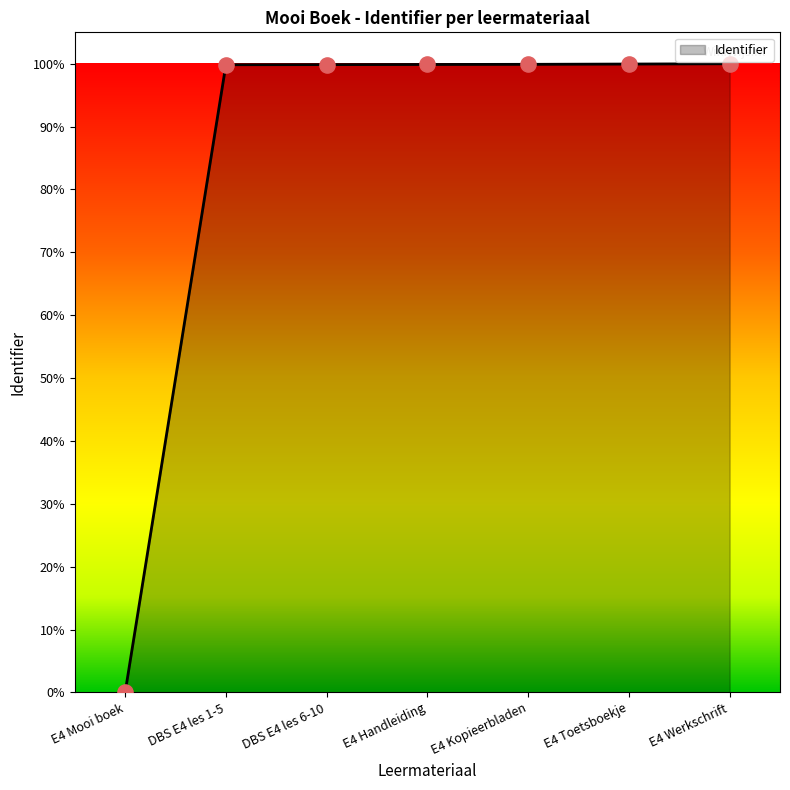

What is the change in value from DBS E4 les 1-5 to E4 Toetsboekje?

+0.1